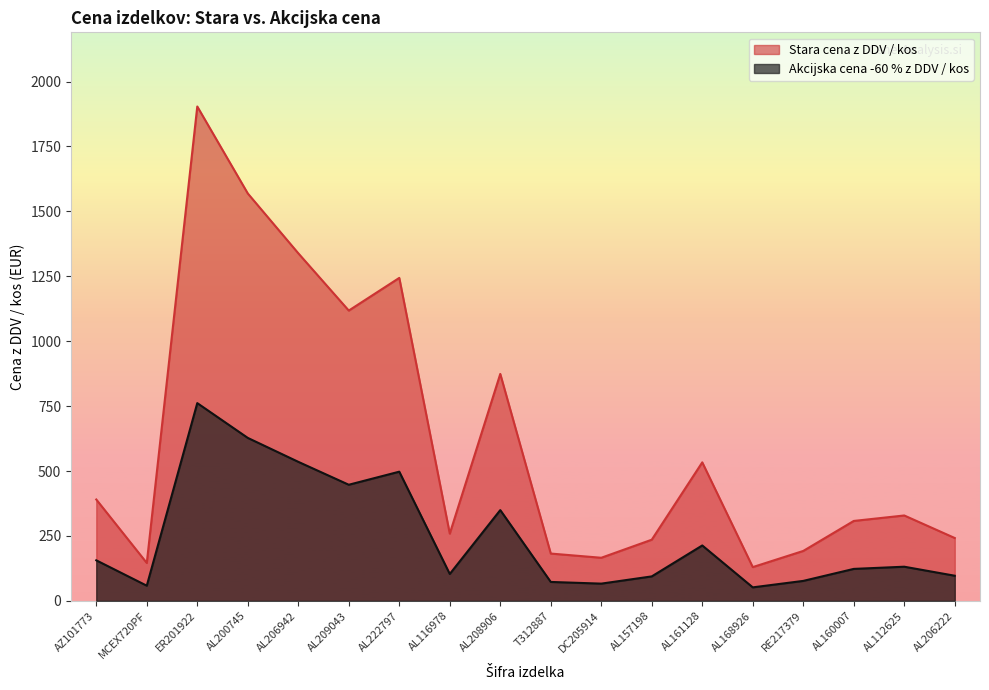

At which category is the sum across all series the highest?

ER201922